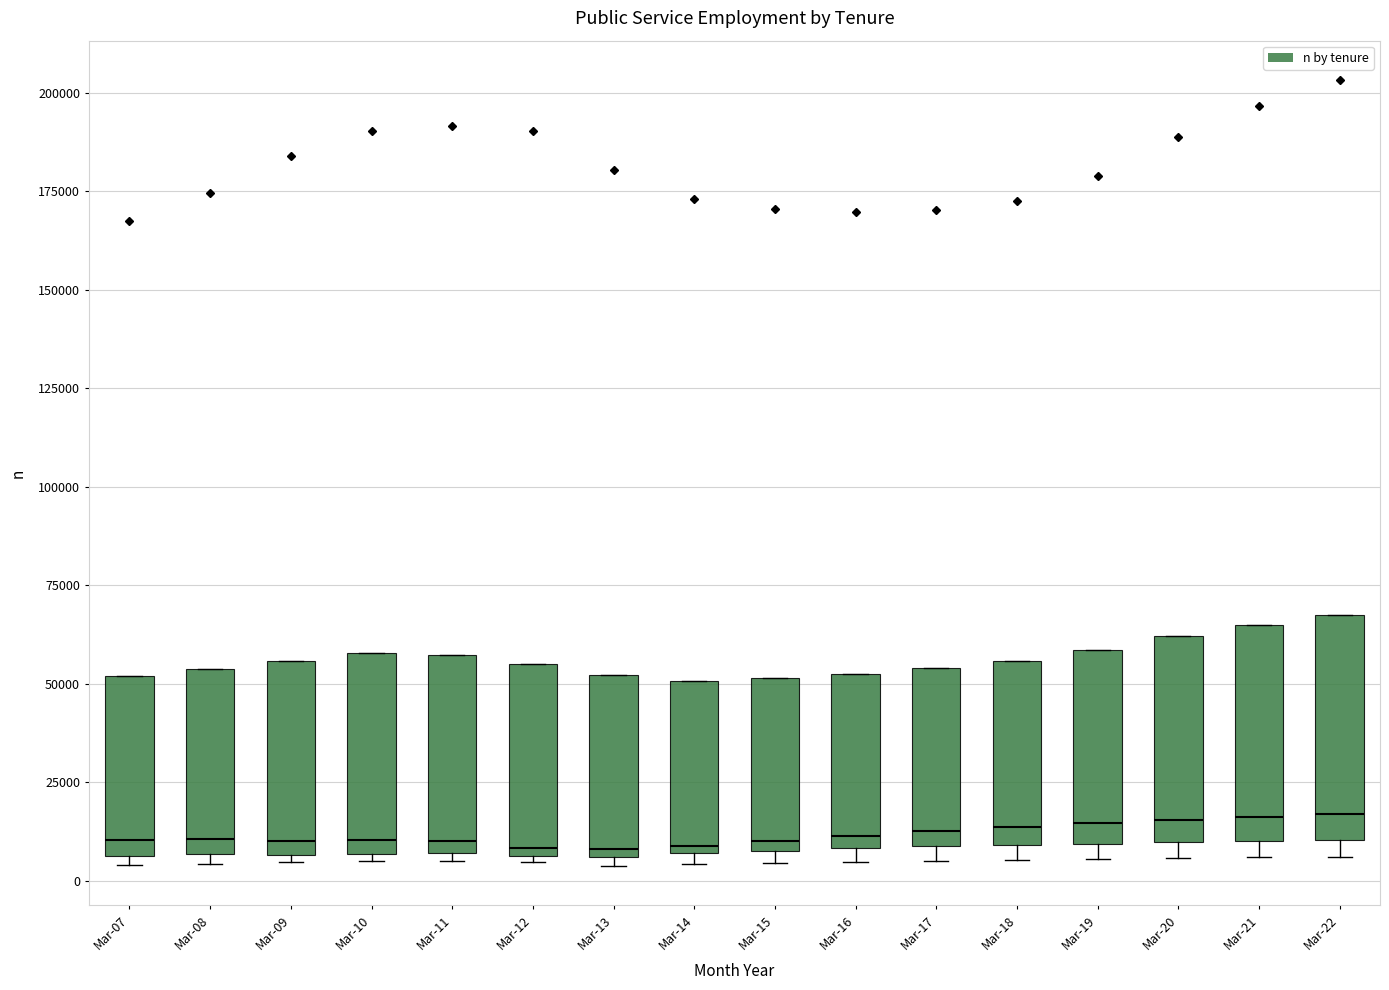

Where is the lower edge of the box for Mar-20 on the y-axis? The values are not printed on the chart, so give them approximately, as read against the axis.

10000